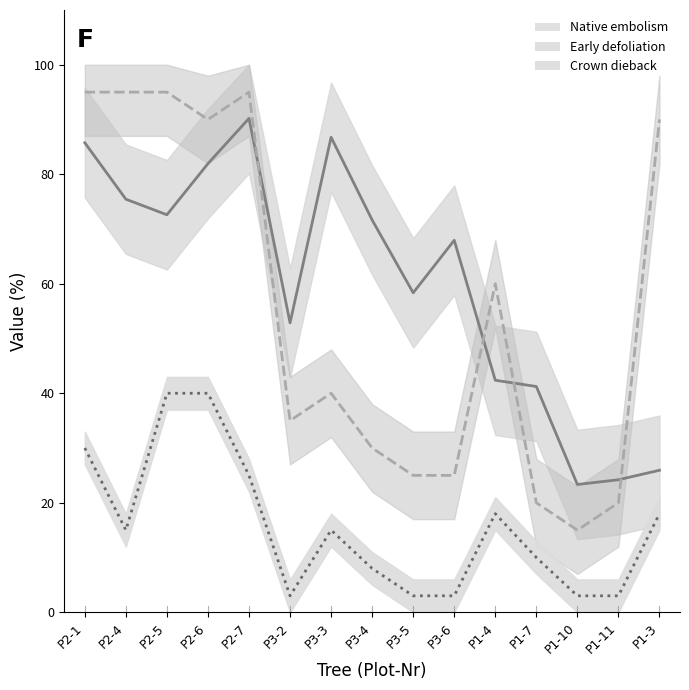

How many distinct data groups are displayed?

3